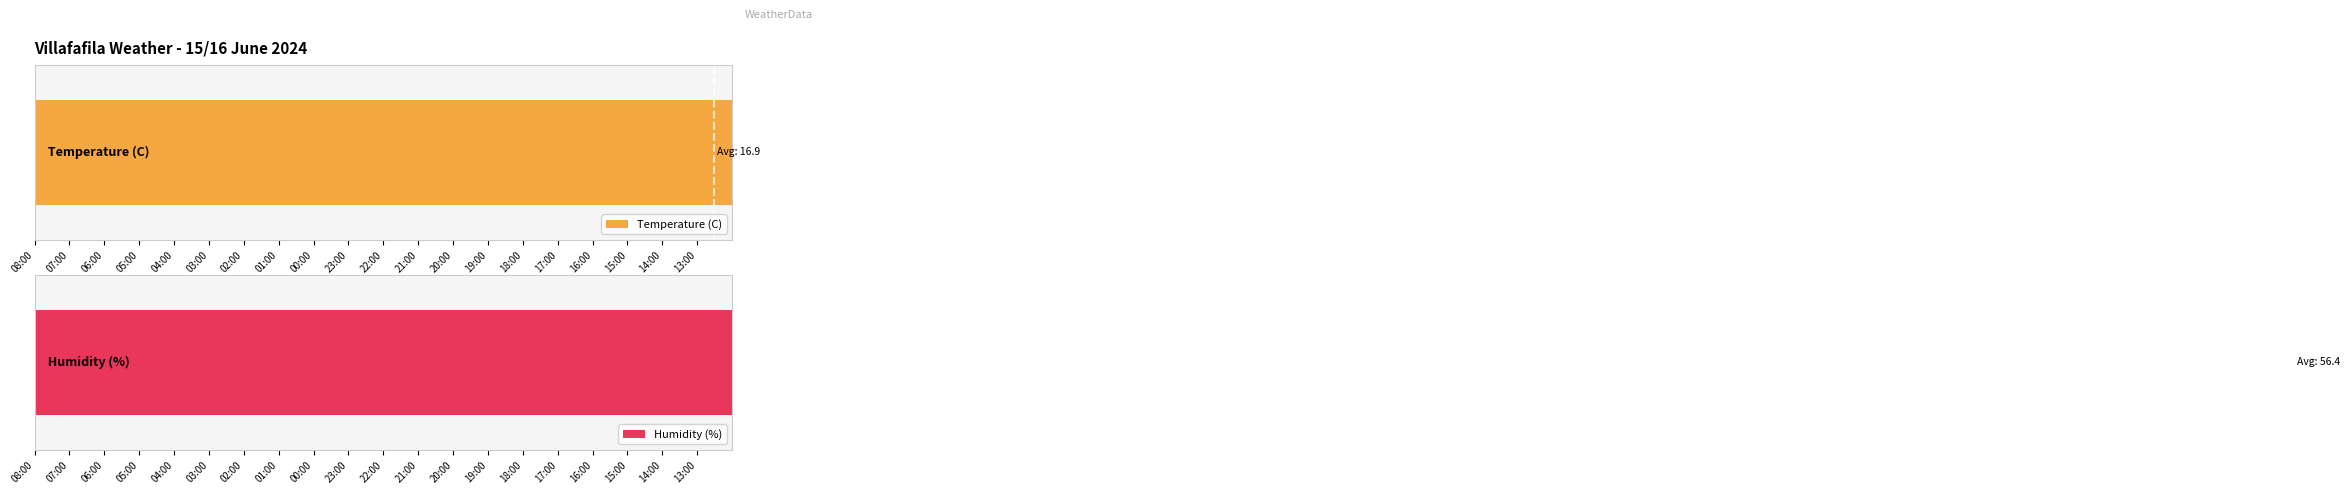

Rank the series by their maximum value, from lowest to highest.

Temperature (C), Humidity (%)